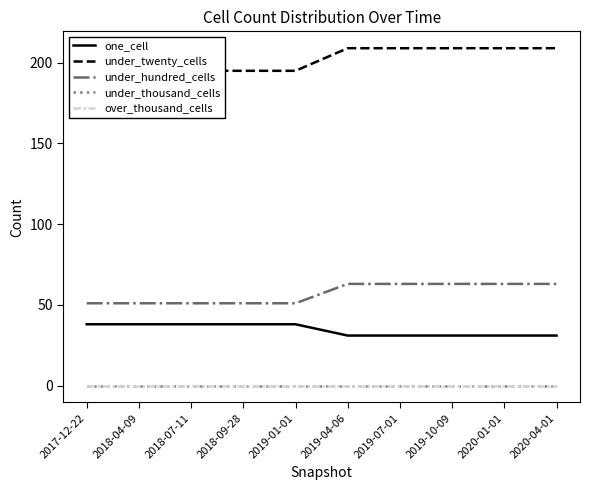

The value of under_hundred_cells at 2018-09-28 is 25. True or false?

False